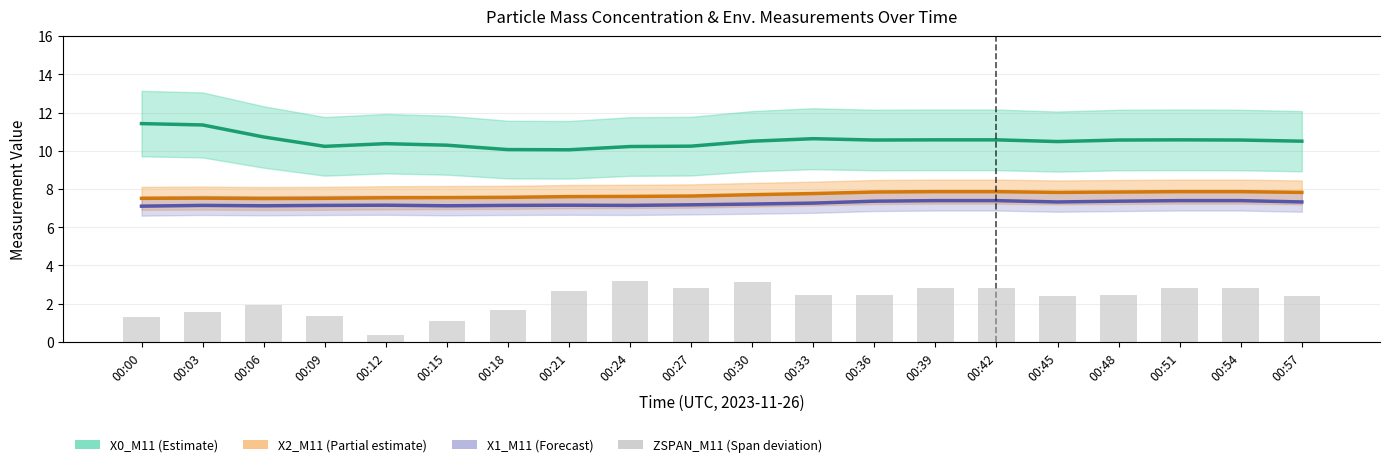

List the labels in order of X1_M11 (PM fine) value, smallest first.

00:00, 00:06, 00:15, 00:03, 00:09, 00:18, 00:24, 00:12, 00:21, 00:27, 00:30, 00:33, 00:45, 00:57, 00:36, 00:48, 00:39, 00:42, 00:51, 00:54